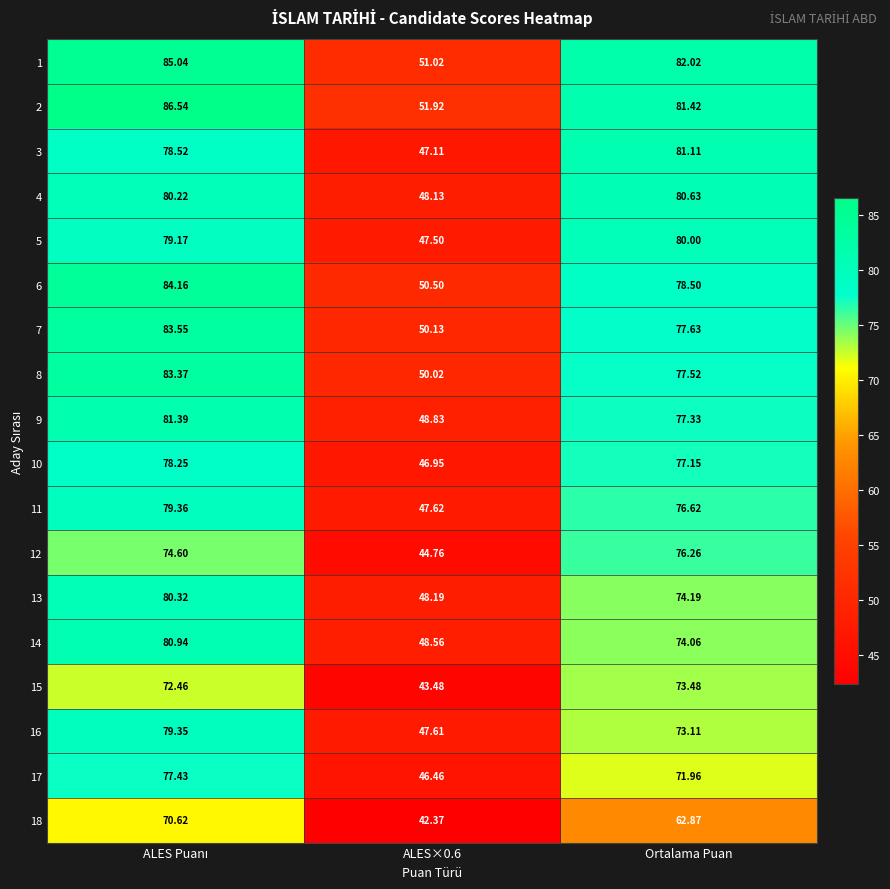

How many categories are shown in the chart?

3